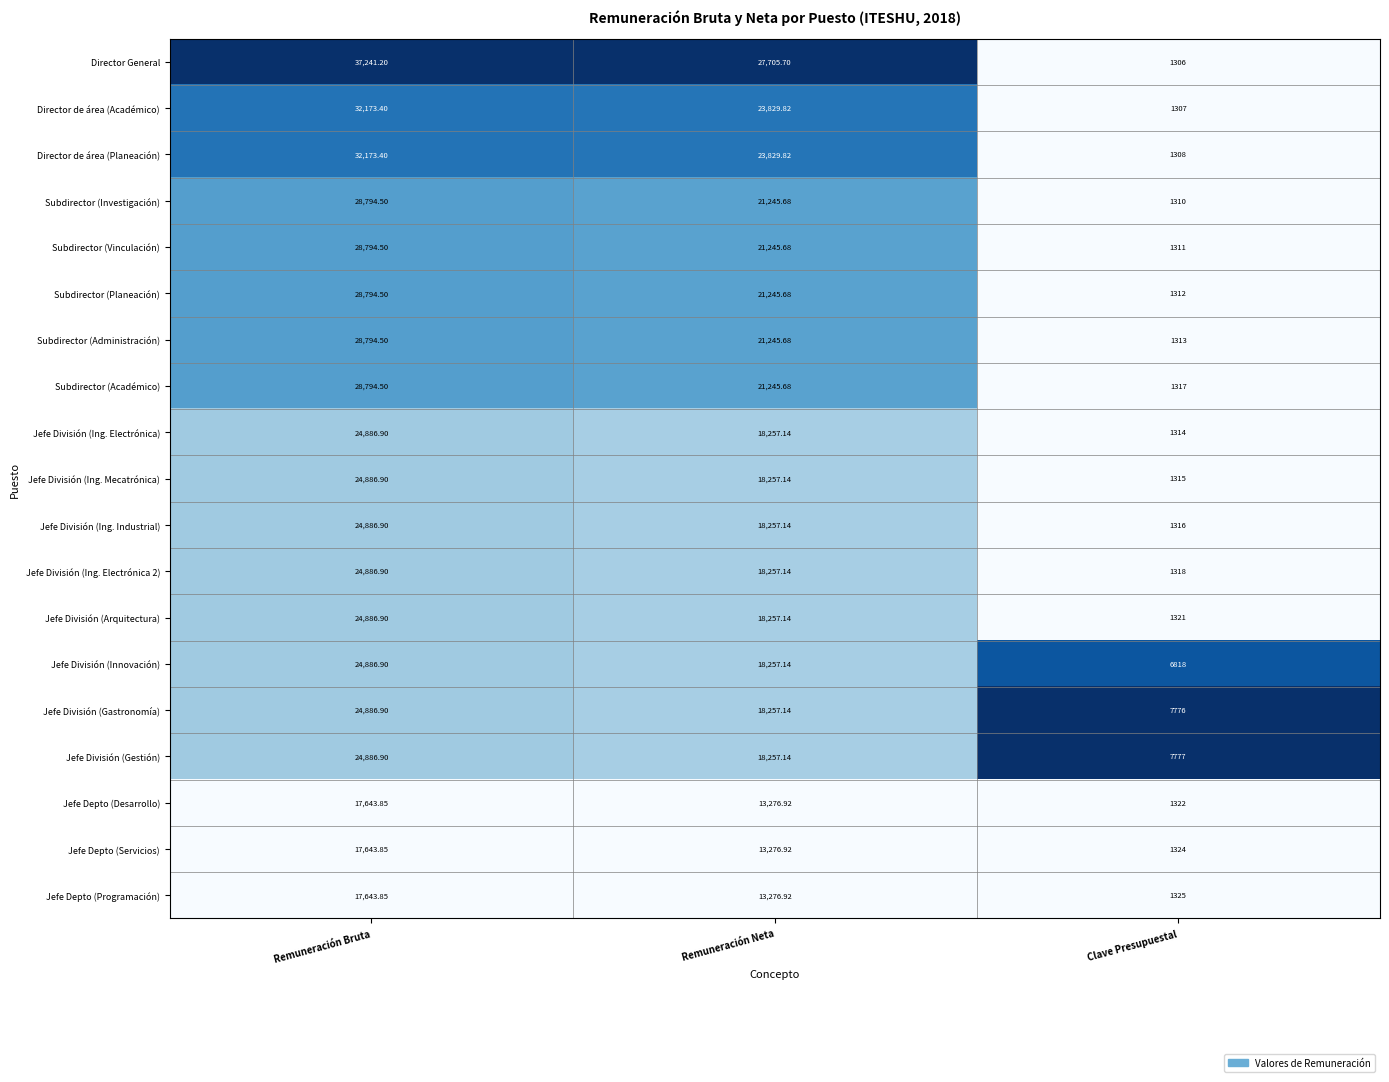

Which series changed the most between Remuneración Neta and Clave Presupuestal?

Director General